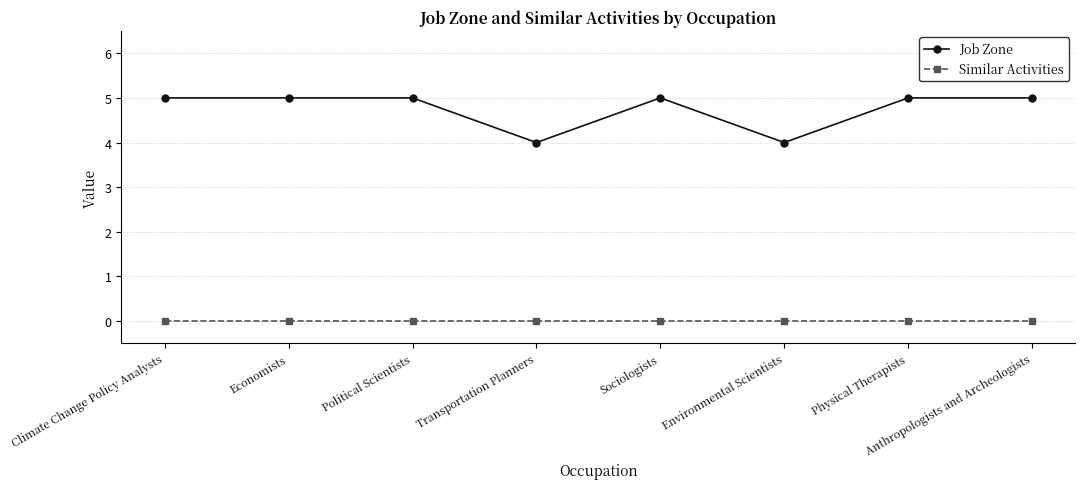

What are all the series names shown in the legend?

Job Zone, Similar Activities